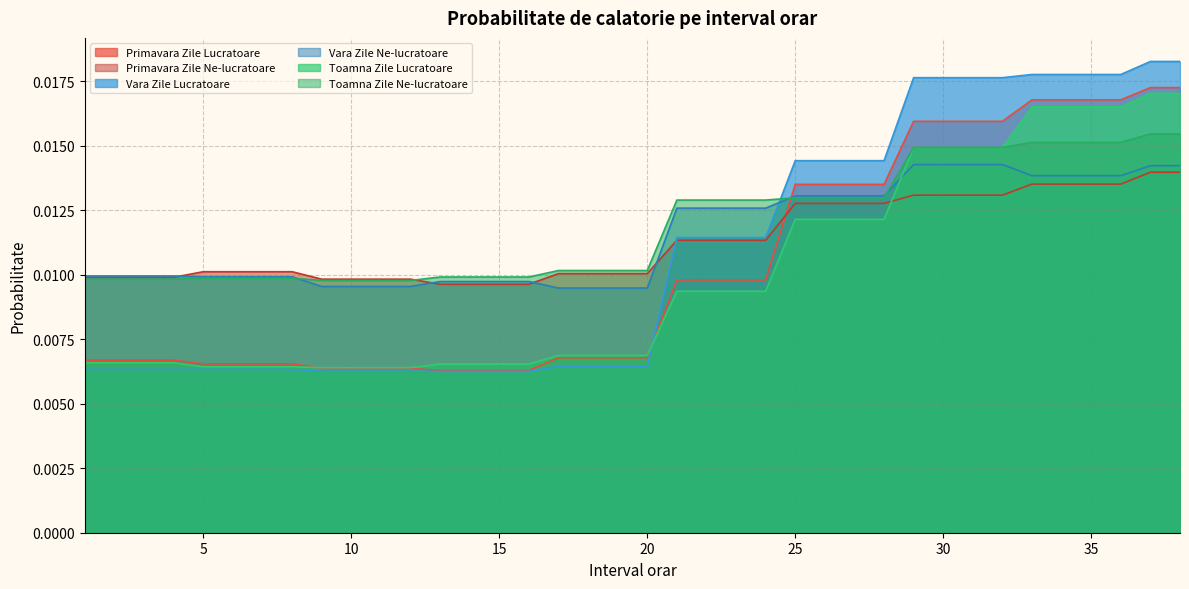

Does the chart display data point markers on the line(s)?

No